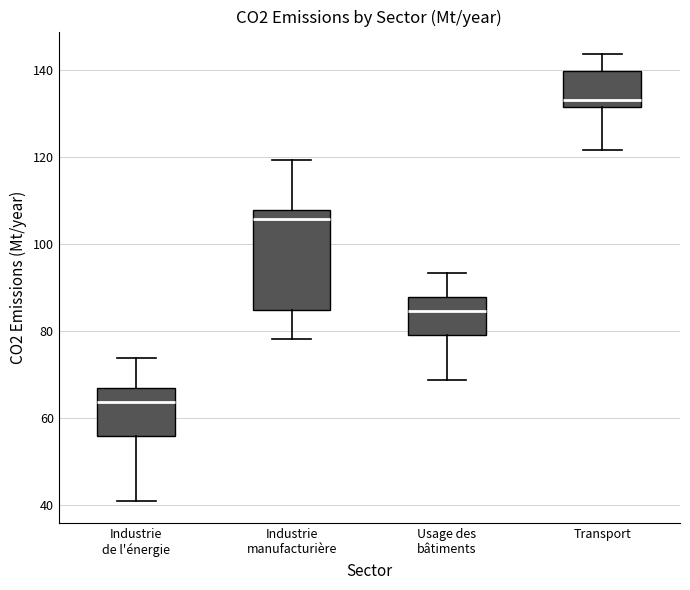

Comparing the boxes themselves (not the whiskers), which one is the tallest?

Industrie manufacturière